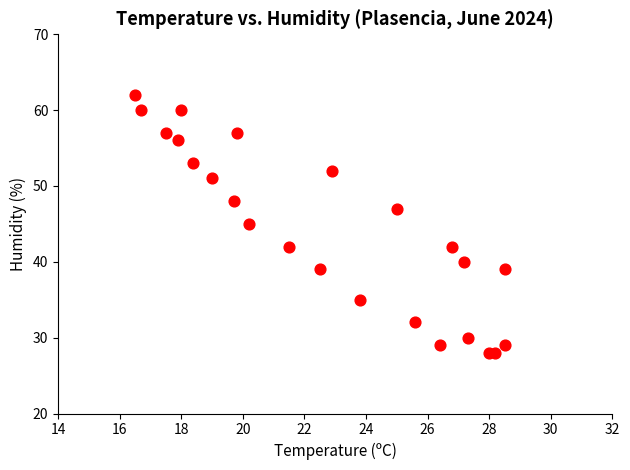

What is the range of Y values (max minus min)?

34